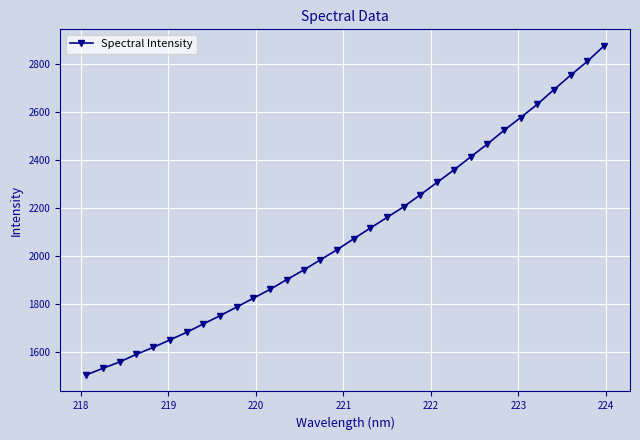

What is the value of the 8th point from the left?

1714.9